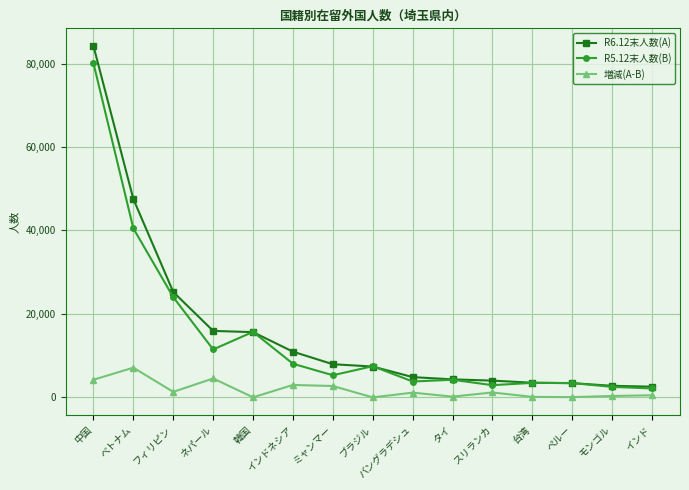

What is the difference between the second highest and minimum values in the R6.12末人数(A) series?

45011